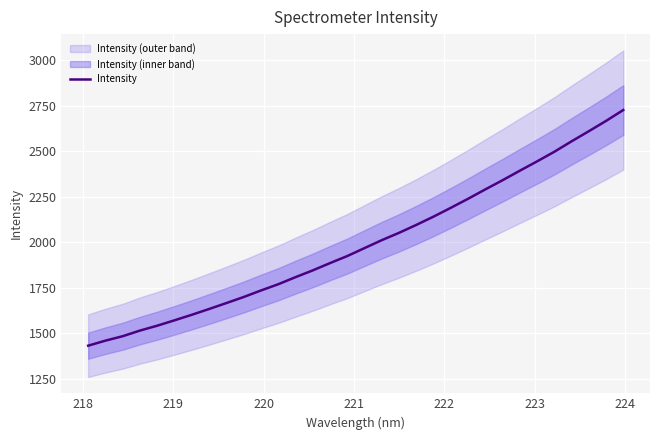

What is the average value?

1993.3